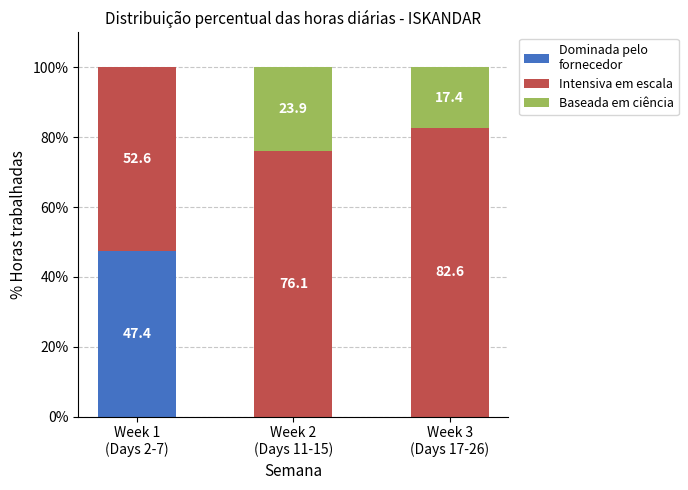

Count the number of data series in this chart.

3